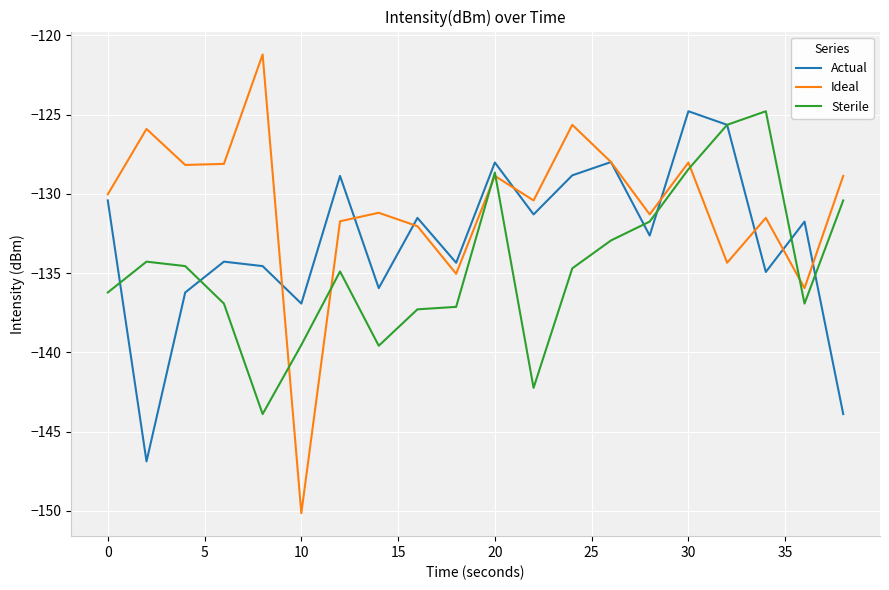

What is the maximum value for Ideal?

-121.2